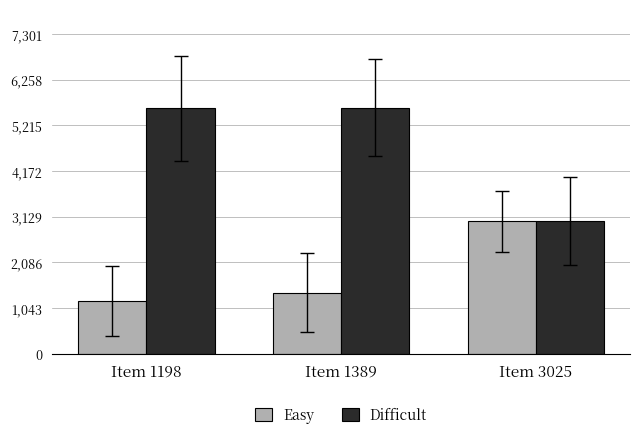

What is the difference between the Difficult values at Item 1198 and Item 1389?

12